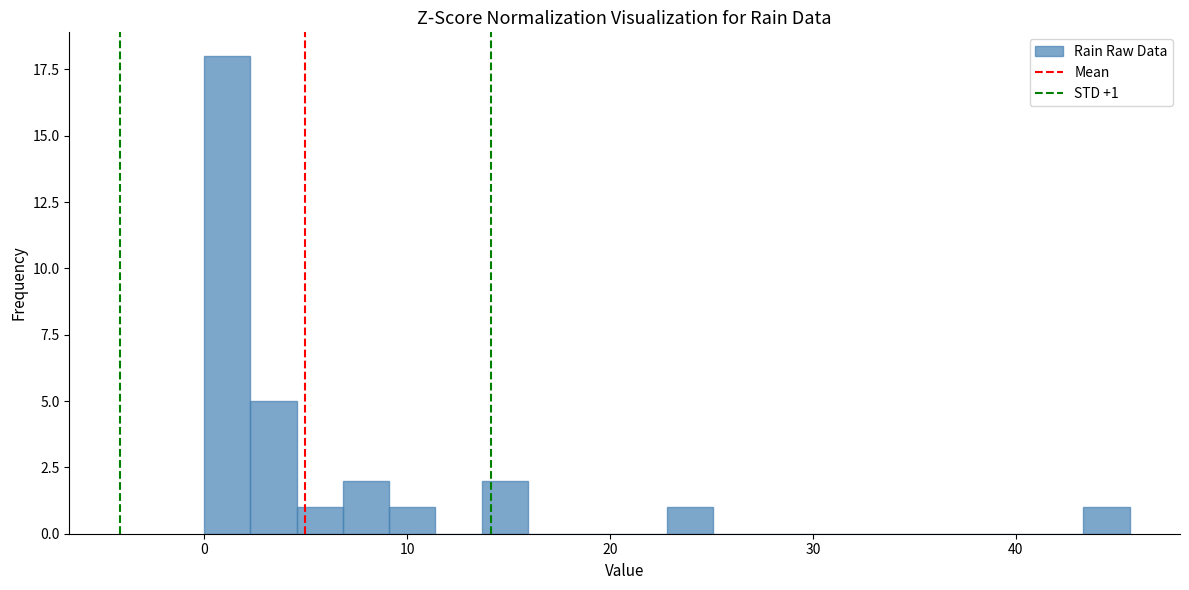

Around what value on the x-axis is the tallest bar? Give the approximate position of its centre, as read against the axis.

1